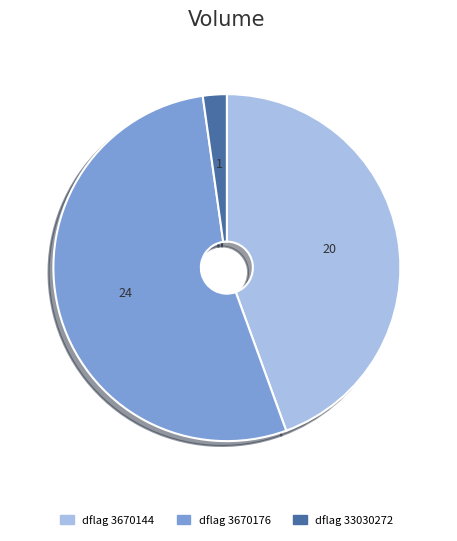

Does any single category account for the majority?

Yes